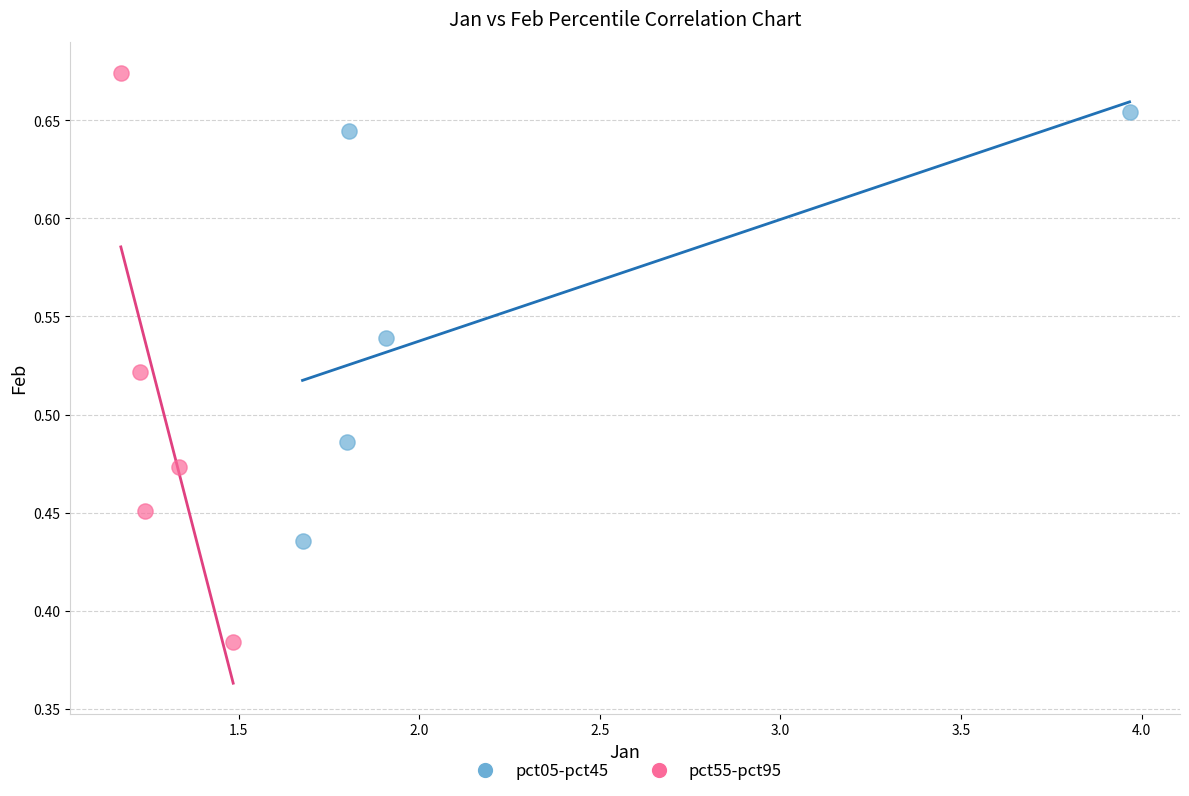

Which series reaches the maximum Y coordinate?

pct55-pct95